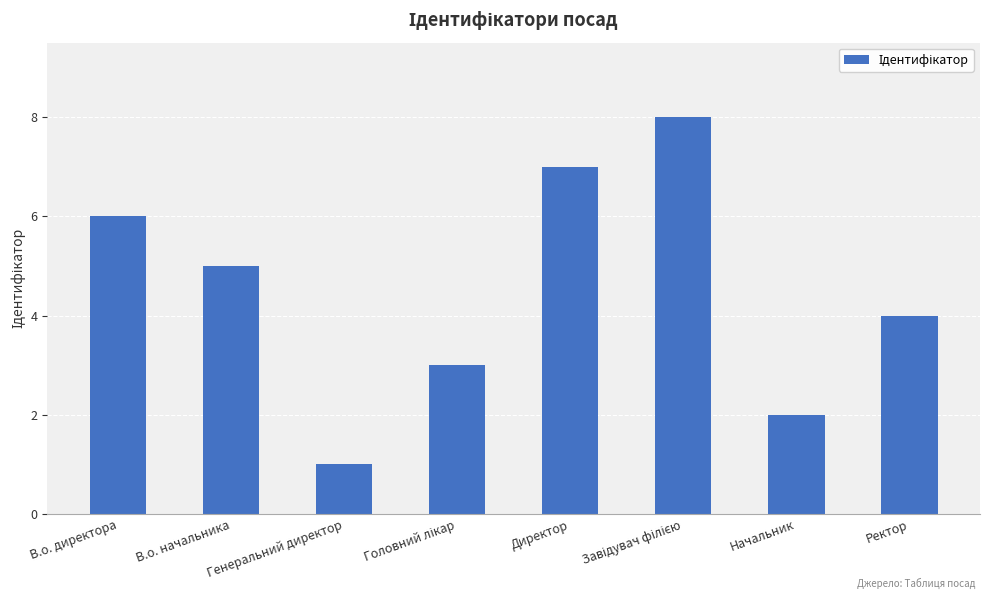

Which has a higher value, Директор or Генеральний директор?

Директор